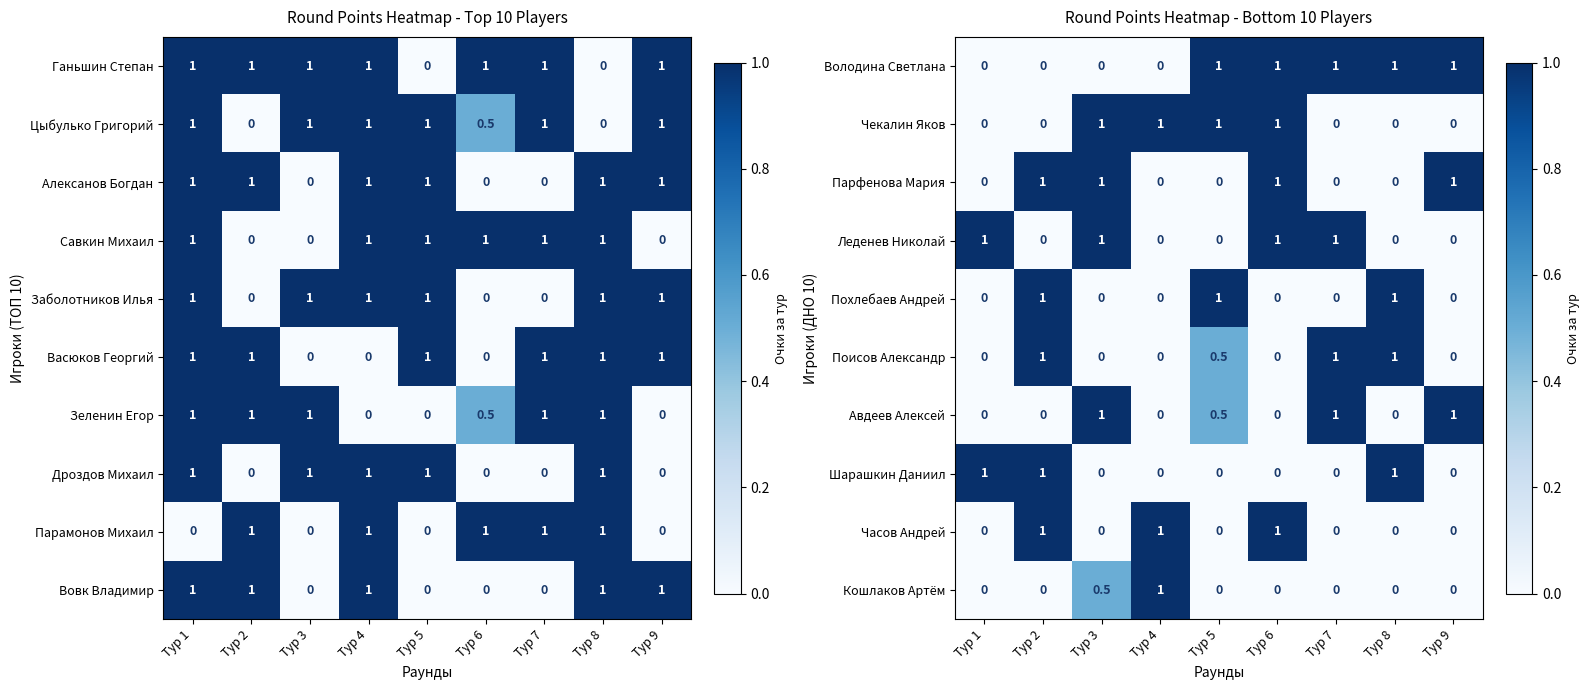

Reading left to right, transcribe all the data shown in this chart.

Володина Светлана: Тур 1=0.0	Тур 2=0.0	Тур 3=0.0	Тур 4=0.0	Тур 5=1.0	Тур 6=1.0	Тур 7=1.0	Тур 8=1.0	Тур 9=1.0
Чекалин Яков: Тур 1=0.0	Тур 2=0.0	Тур 3=1.0	Тур 4=1.0	Тур 5=1.0	Тур 6=1.0	Тур 7=0.0	Тур 8=0.0	Тур 9=0.0
Парфенова Мария: Тур 1=0.0	Тур 2=1.0	Тур 3=1.0	Тур 4=0.0	Тур 5=0.0	Тур 6=1.0	Тур 7=0.0	Тур 8=0.0	Тур 9=1.0
Леденев Николай: Тур 1=1.0	Тур 2=0.0	Тур 3=1.0	Тур 4=0.0	Тур 5=0.0	Тур 6=1.0	Тур 7=1.0	Тур 8=0.0	Тур 9=0.0
Похлебаев Андрей: Тур 1=0.0	Тур 2=1.0	Тур 3=0.0	Тур 4=0.0	Тур 5=1.0	Тур 6=0.0	Тур 7=0.0	Тур 8=1.0	Тур 9=0.0
Поисов Александр: Тур 1=0.0	Тур 2=1.0	Тур 3=0.0	Тур 4=0.0	Тур 5=0.5	Тур 6=0.0	Тур 7=1.0	Тур 8=1.0	Тур 9=0.0
Авдеев Алексей: Тур 1=0.0	Тур 2=0.0	Тур 3=1.0	Тур 4=0.0	Тур 5=0.5	Тур 6=0.0	Тур 7=1.0	Тур 8=0.0	Тур 9=1.0
Шарашкин Даниил: Тур 1=1.0	Тур 2=1.0	Тур 3=0.0	Тур 4=0.0	Тур 5=0.0	Тур 6=0.0	Тур 7=0.0	Тур 8=1.0	Тур 9=0.0
Часов Андрей: Тур 1=0.0	Тур 2=1.0	Тур 3=0.0	Тур 4=1.0	Тур 5=0.0	Тур 6=1.0	Тур 7=0.0	Тур 8=0.0	Тур 9=0.0
Кошлаков Артём: Тур 1=0.0	Тур 2=0.0	Тур 3=0.5	Тур 4=1.0	Тур 5=0.0	Тур 6=0.0	Тур 7=0.0	Тур 8=0.0	Тур 9=0.0